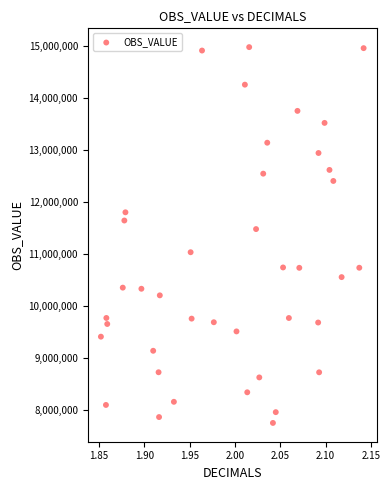

What is the range of X values (max minus min)?

0.3